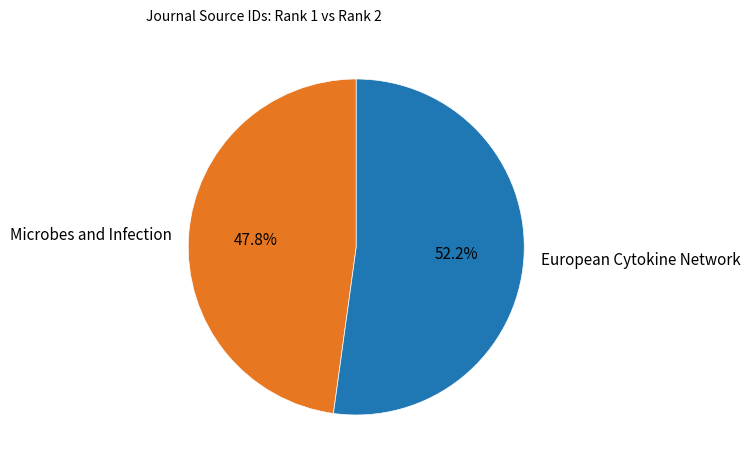

Approximately how many times larger is the value at European Cytokine Network compared to Microbes and Infection?

1.1